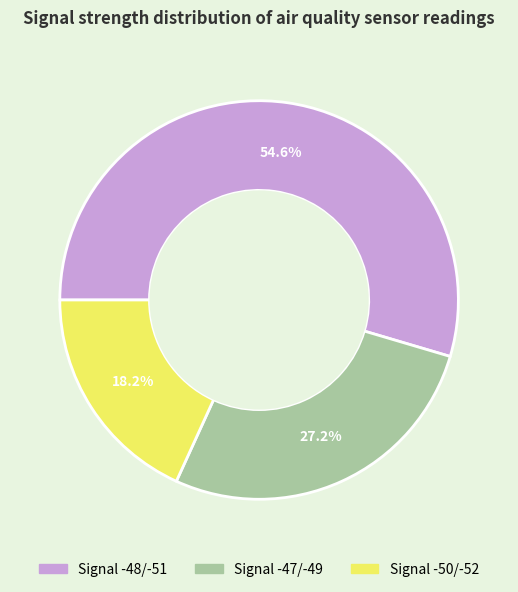

Is there any slice that represents more than half of the pie?

Yes